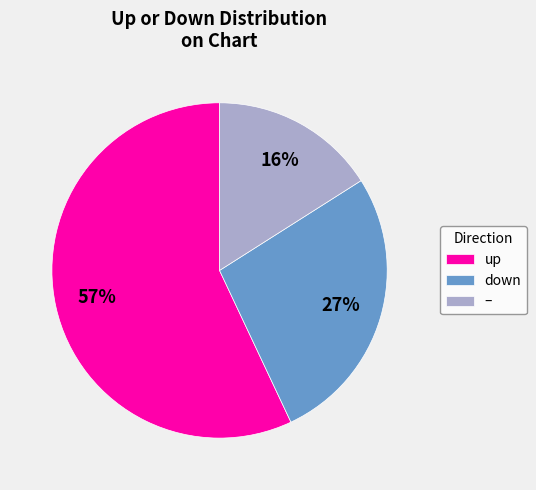

Do – and down together represent more than half of the pie?

No